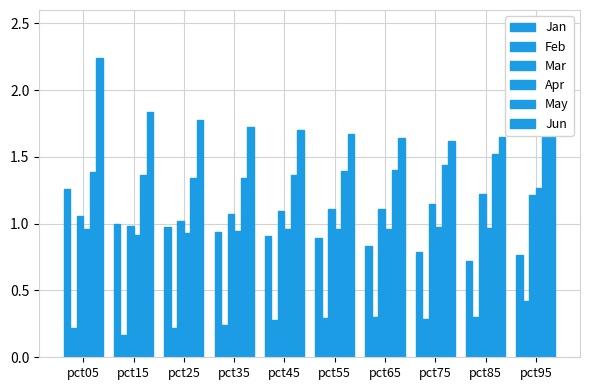

How many bars are there in total?

60